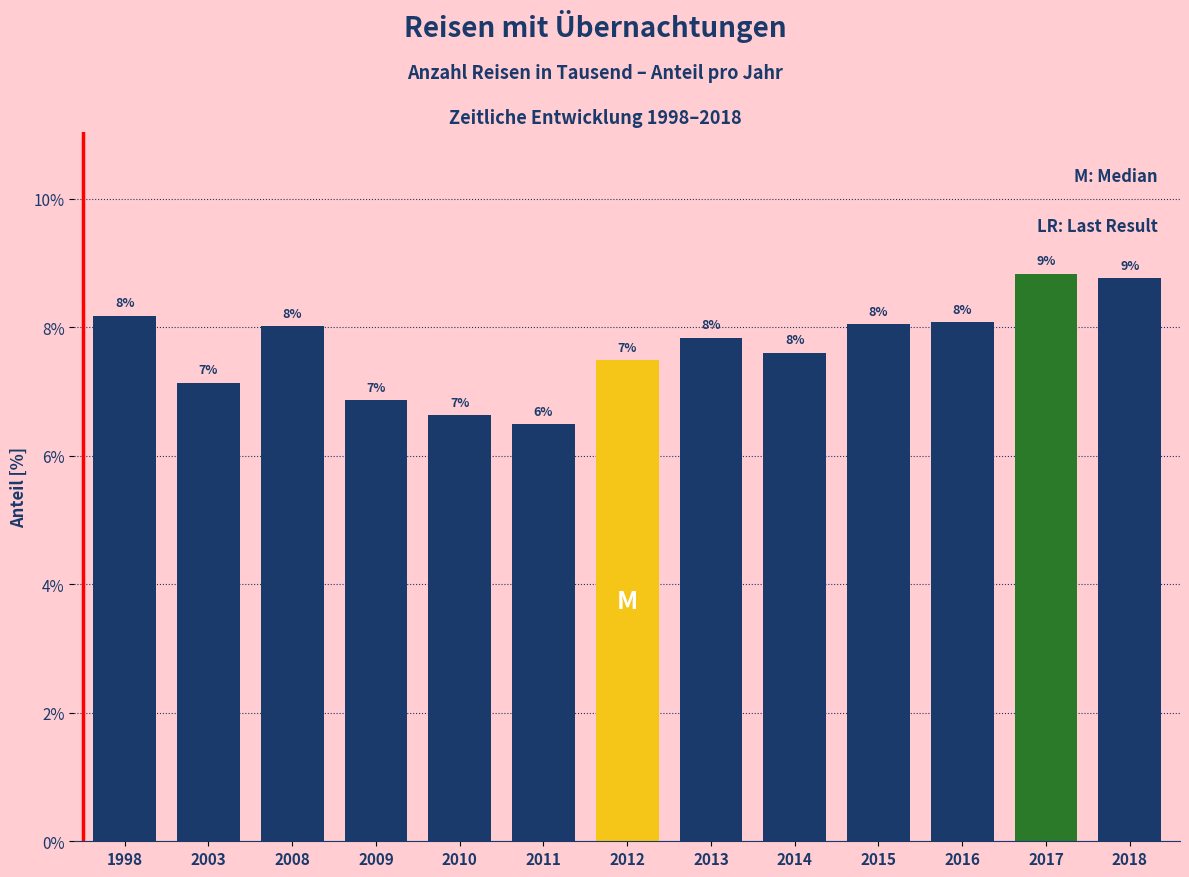

Does the chart contain any negative values?

No